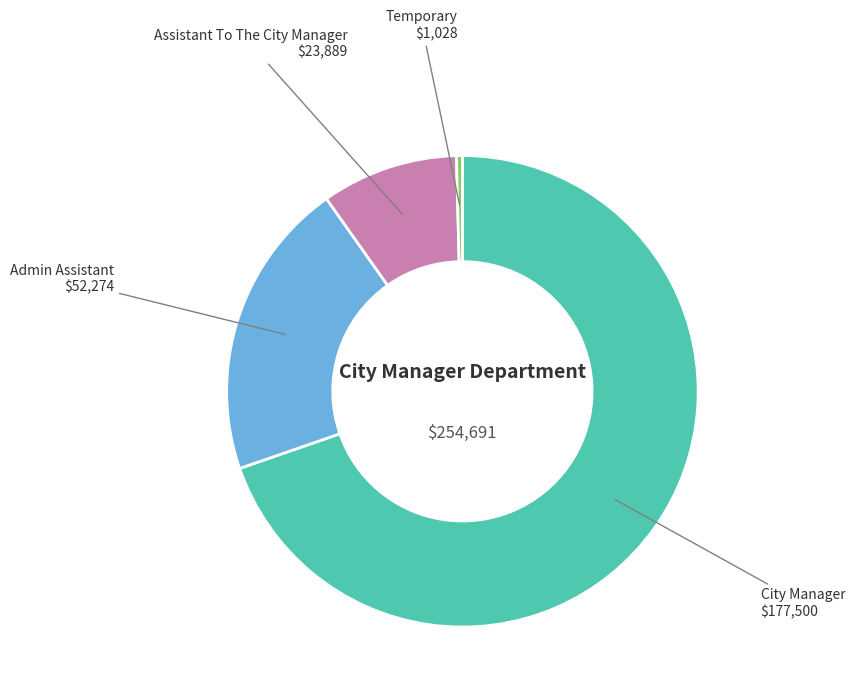

Which has a higher value, Temporary or Assistant To The City Manager?

Assistant To The City Manager